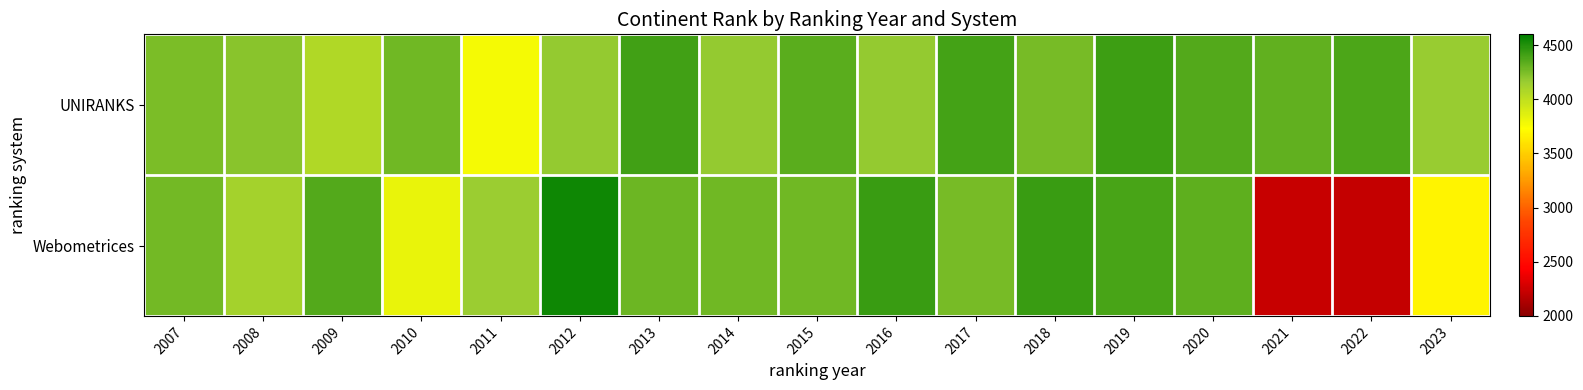

Which series has the largest range (max minus min)?

Webometrices